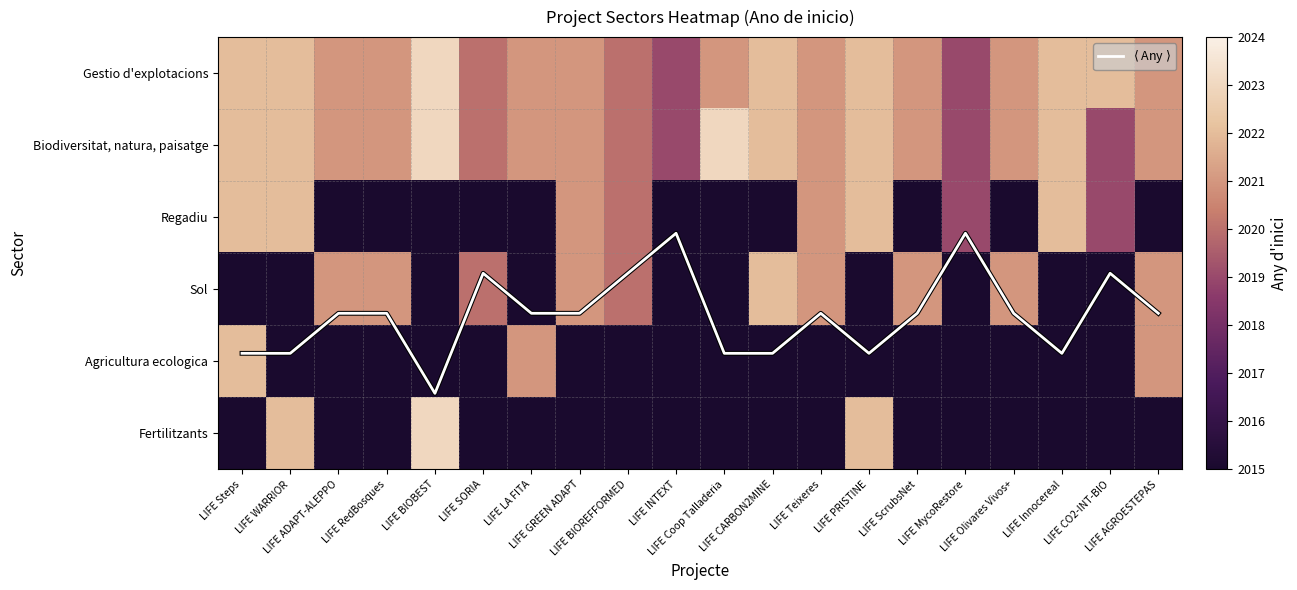

The $\langle$ Any $\rangle$ series shows 2.2 at LIFE MycoRestore. True or false?

True